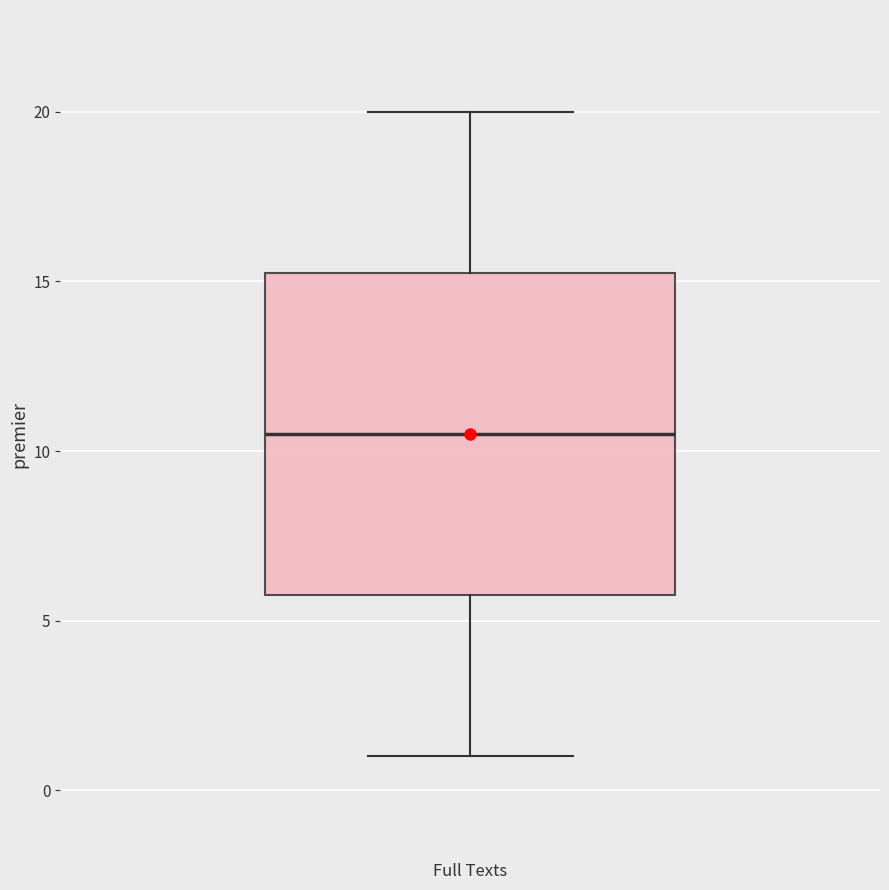

Where does the upper whisker of the box for Full Texts end on the y-axis? The values are not printed on the chart, so give them approximately, as read against the axis.

20.0